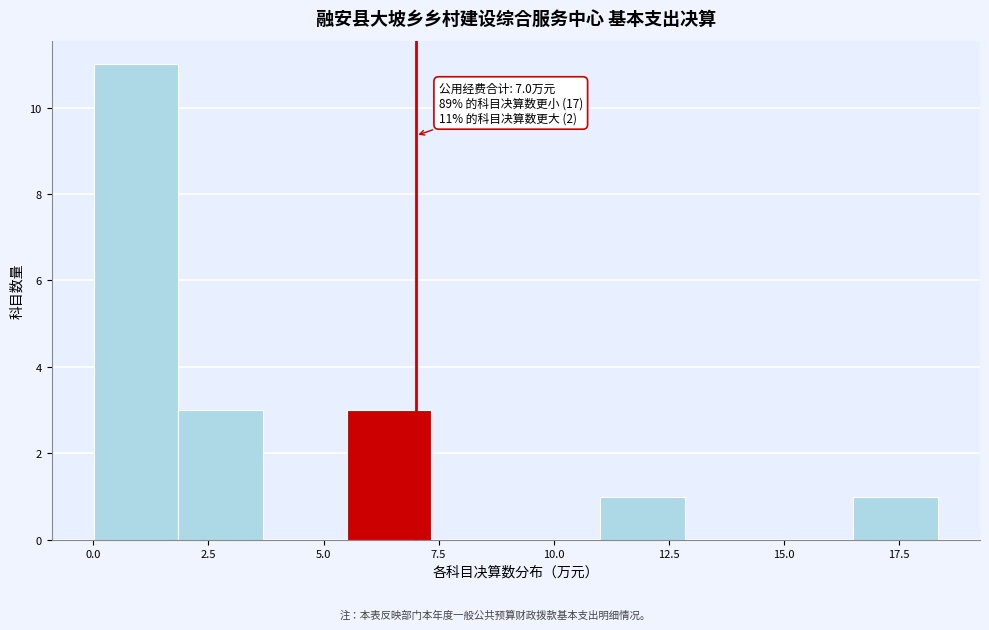

Around what value on the x-axis is the tallest bar? Give the approximate position of its centre, as read against the axis.

1.0